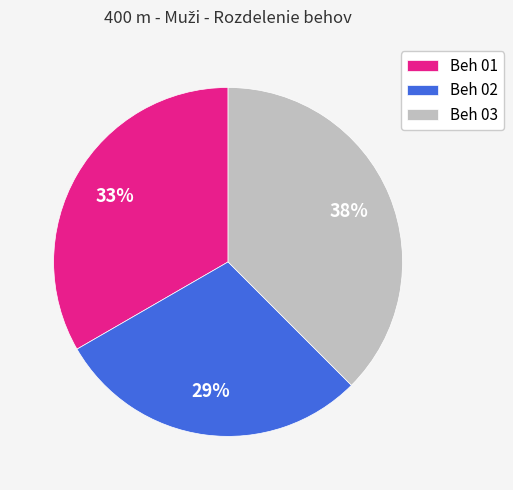

Do Beh 03 and Beh 01 together represent more than half of the pie?

Yes